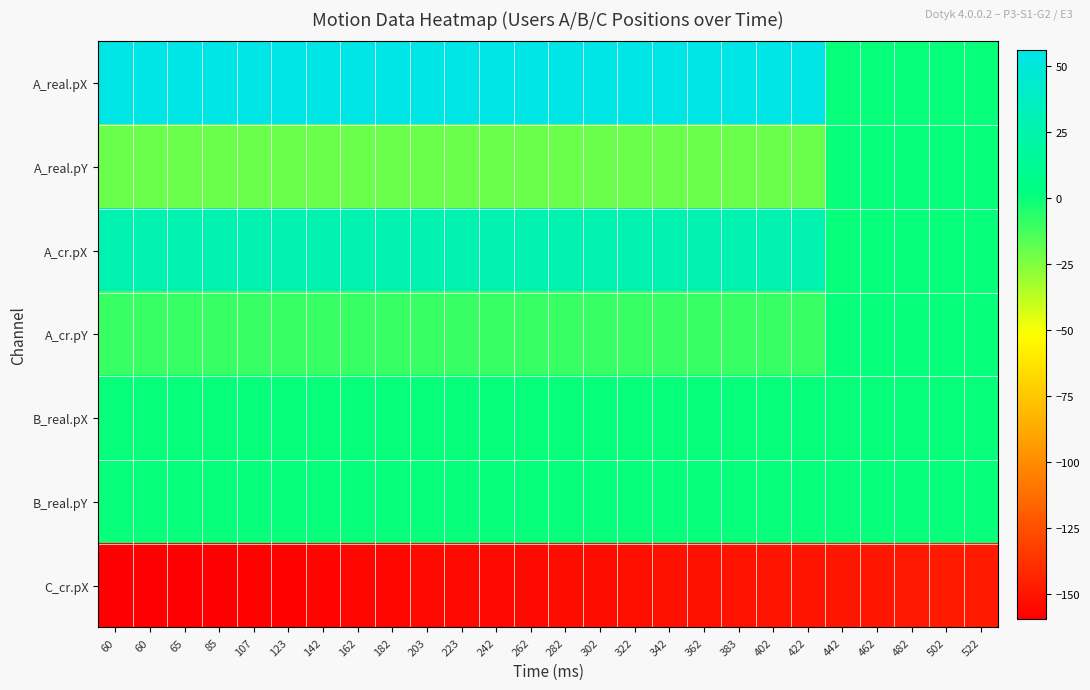

Rank the series by their maximum value, from highest to lowest.

A_real.pX, A_cr.pX, A_real.pY, A_cr.pY, B_real.pX, B_real.pY, C_cr.pX